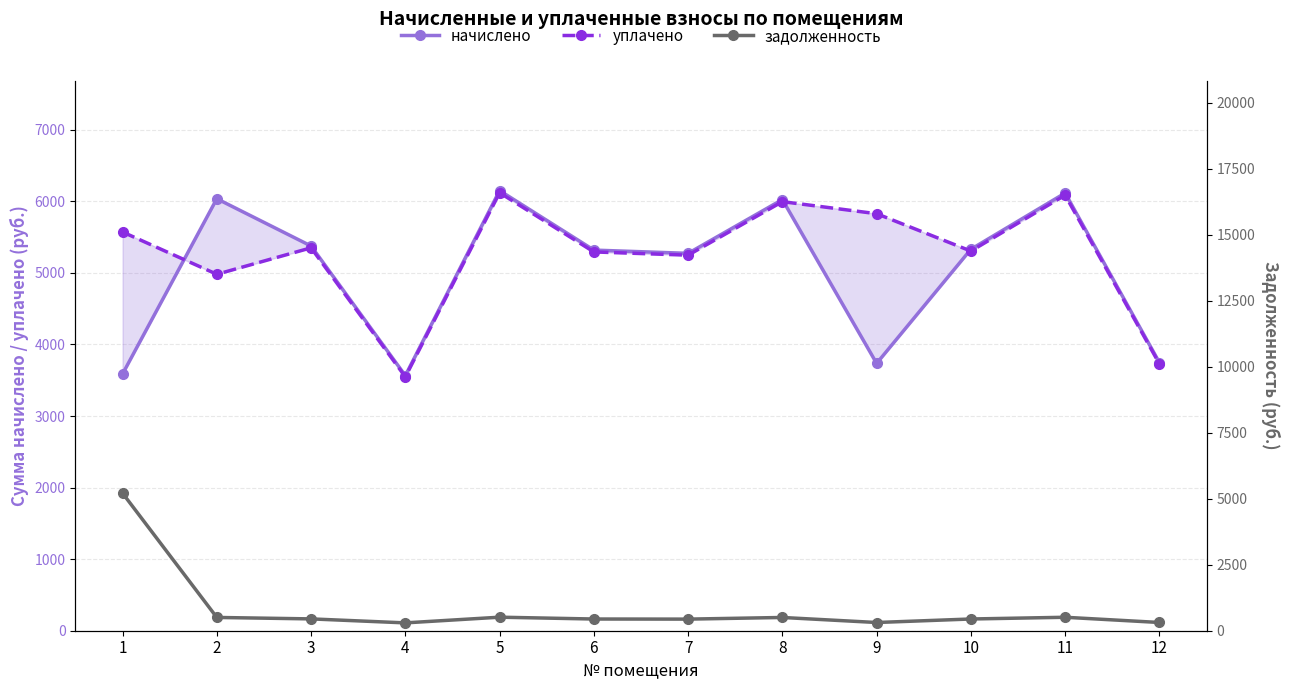

What is the sum of the задолженность values at 3 and 7?

887.3